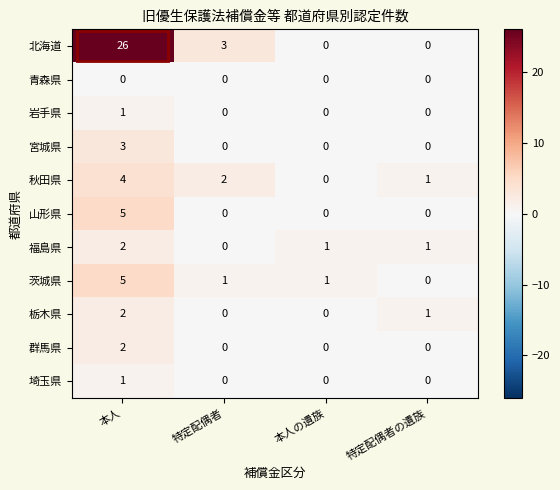

Is the value of 福島県 at 本人 greater than the value of 青森県 at 本人の遺族?

Yes